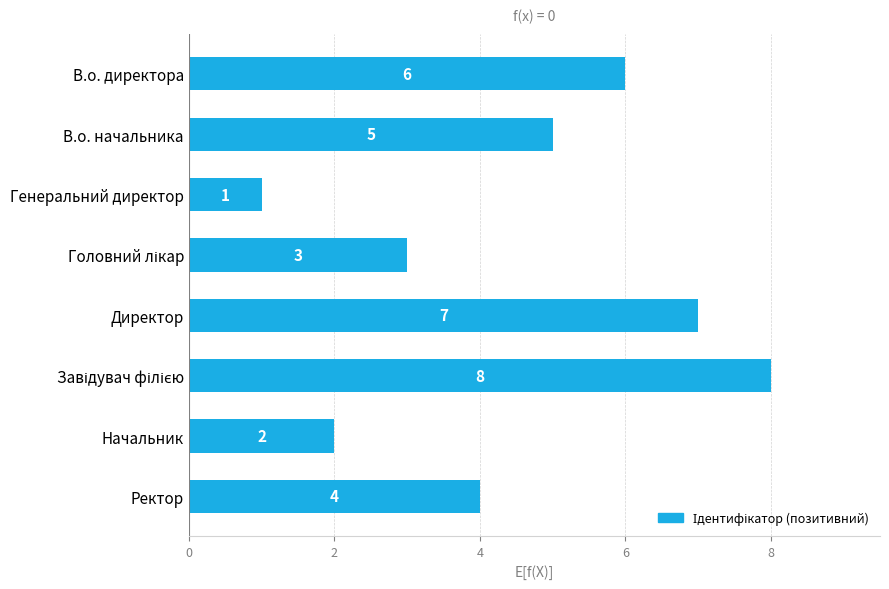

Does the chart contain stacked bars?

No